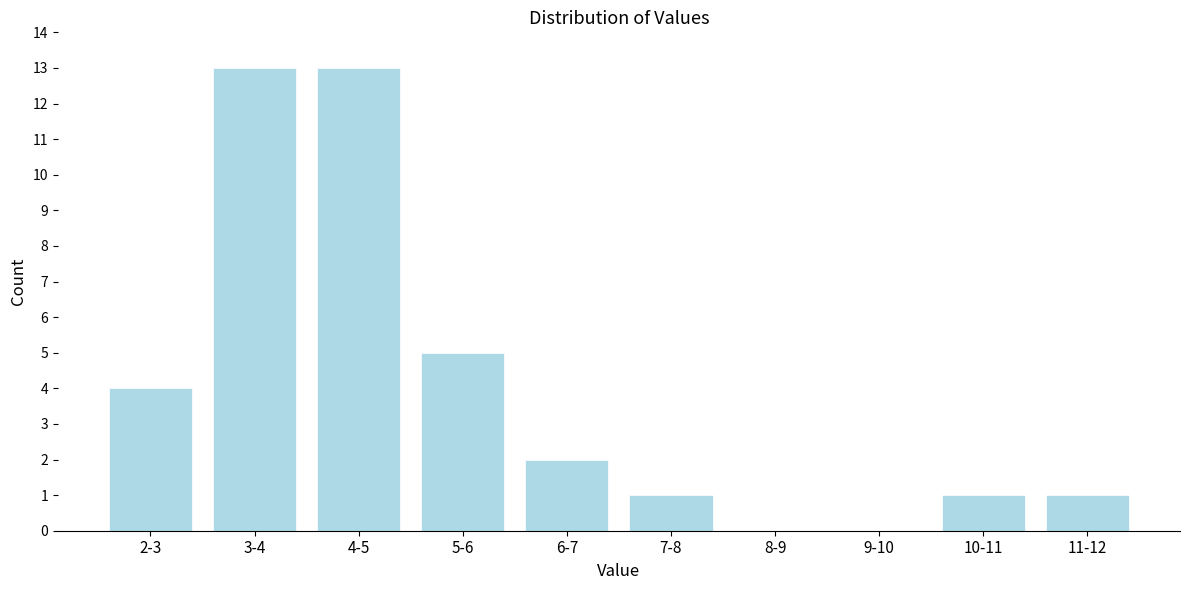

Reading left to right, list all the values displayed in this chart.

2-3=4	3-4=13	4-5=13	5-6=5	6-7=2	7-8=1	8-9=0	9-10=0	10-11=1	11-12=1